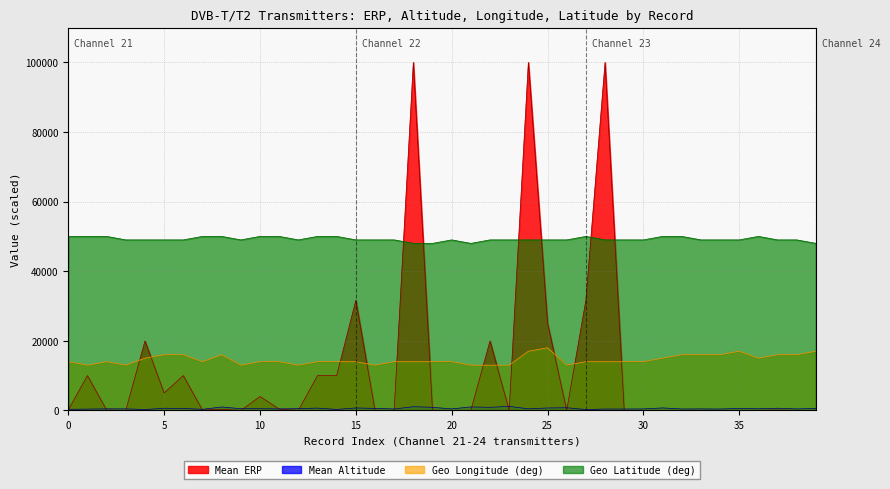

What is the value of the Mean Altitude point at the 6th from the left?

320